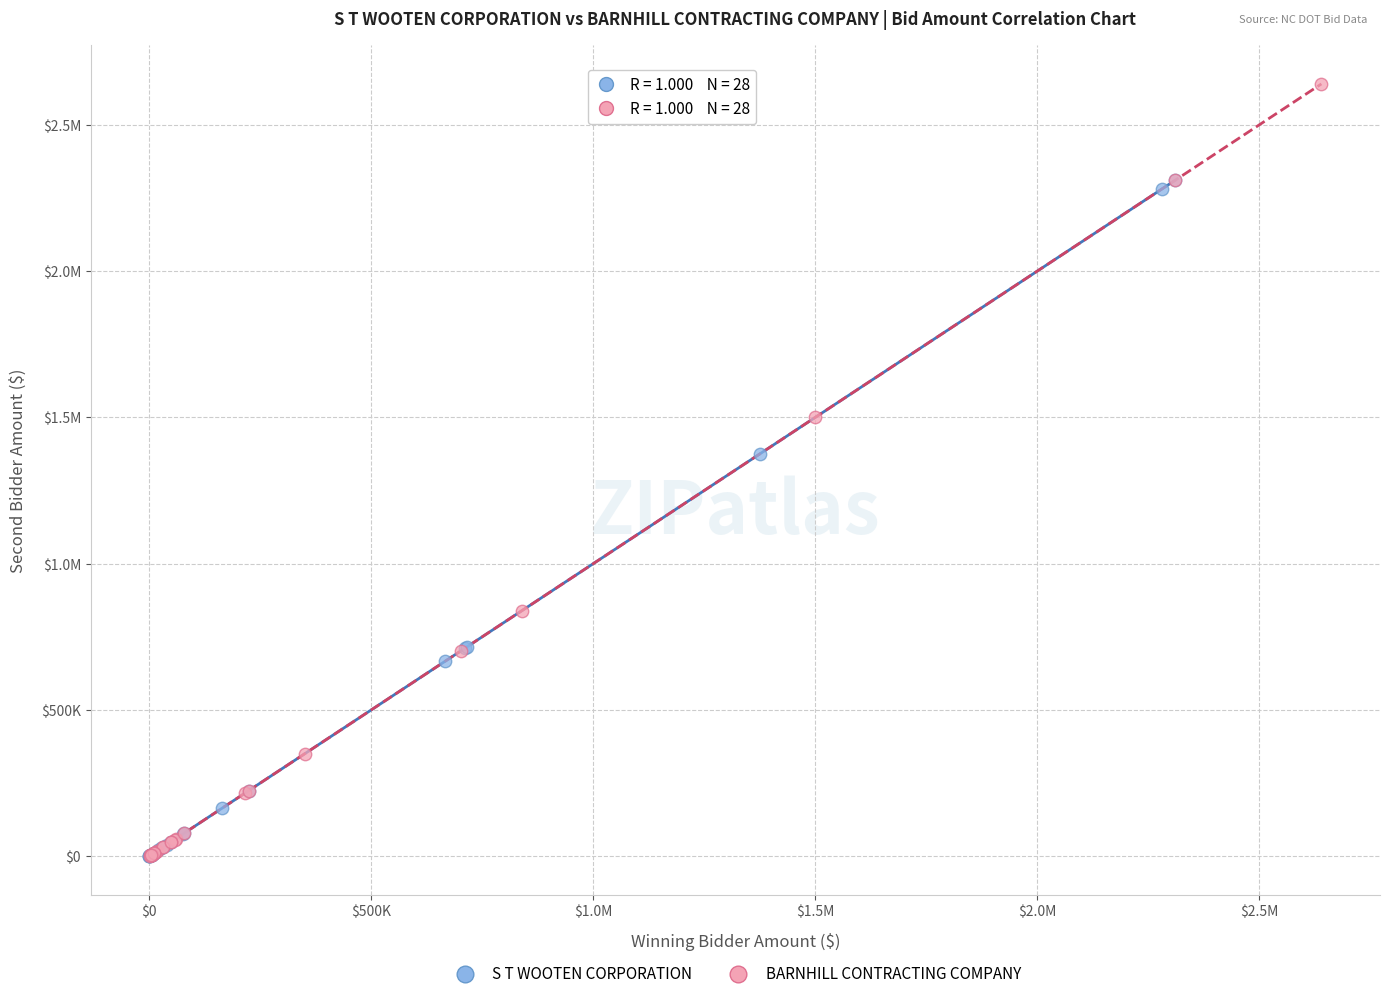

What are all the series names shown in the legend?

S T WOOTEN CORPORATION, BARNHILL CONTRACTING COMPANY